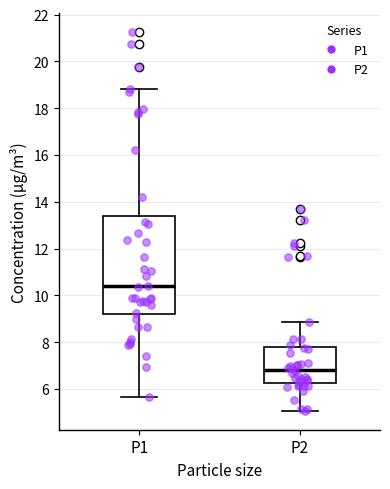

Which box is the tallest, from its lower edge to its upper edge?

P1